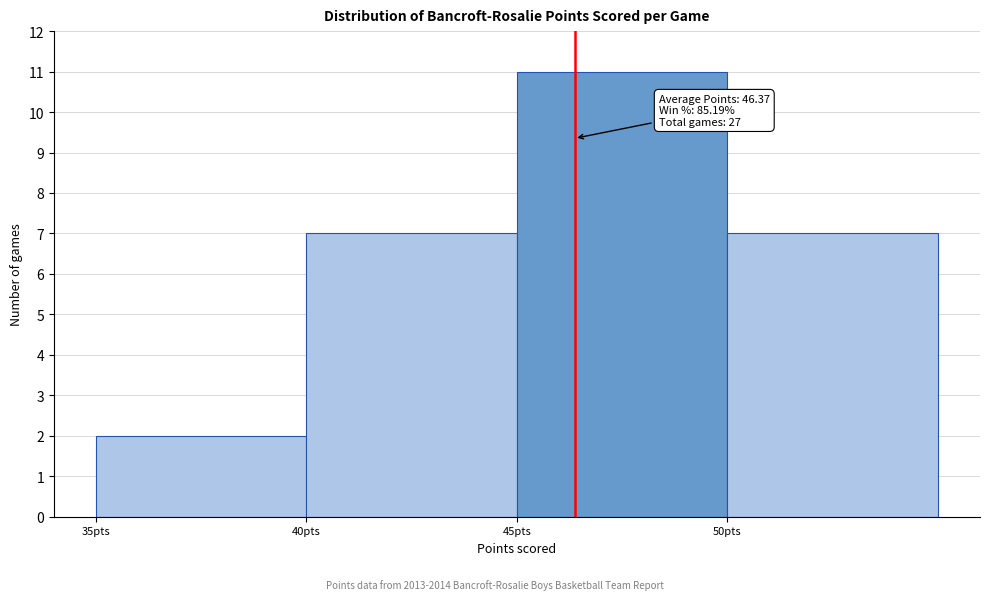

Which range on the x-axis has the tallest bar?

45 to 50